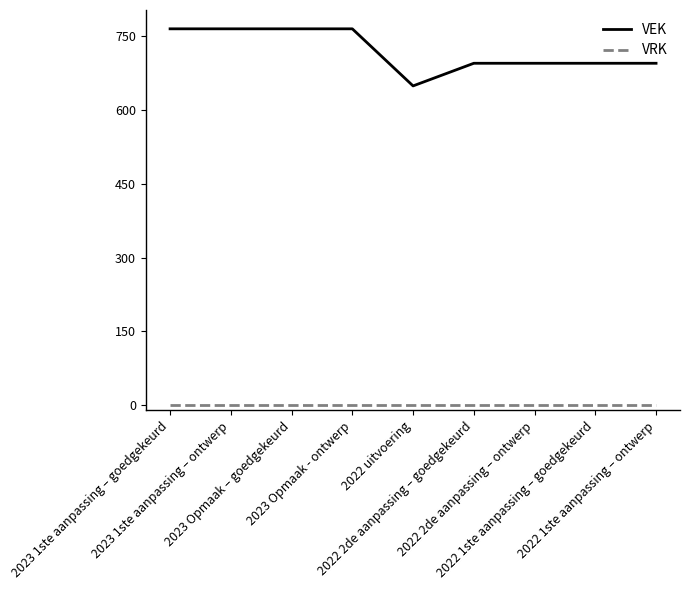

What is the maximum value for VEK?

765